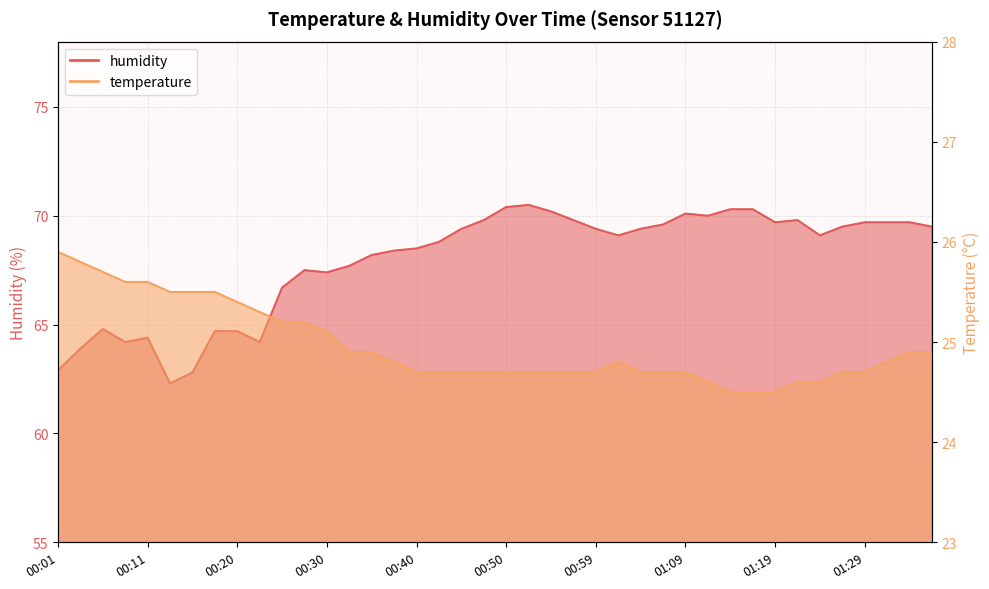

How many lines are shown in the chart?

2